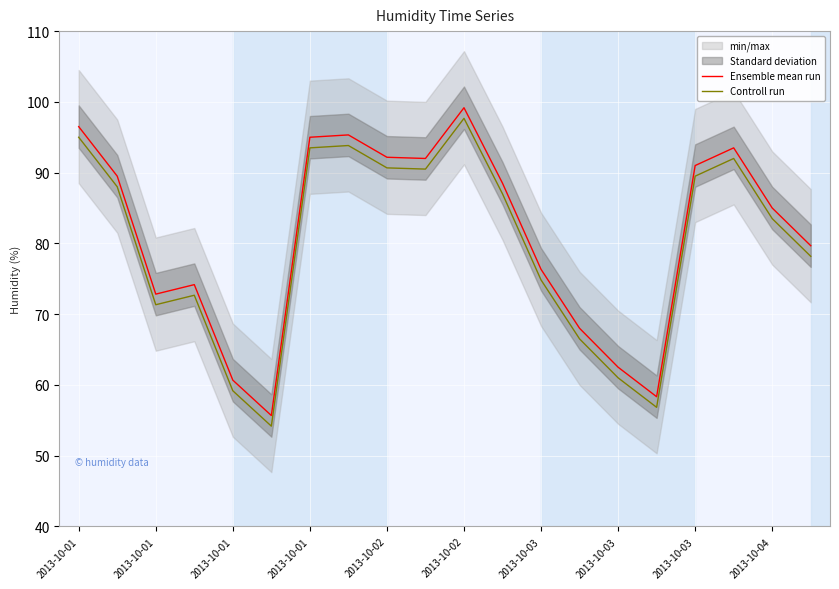

Rank the series by their maximum value, from lowest to highest.

Controll run, Ensemble mean run